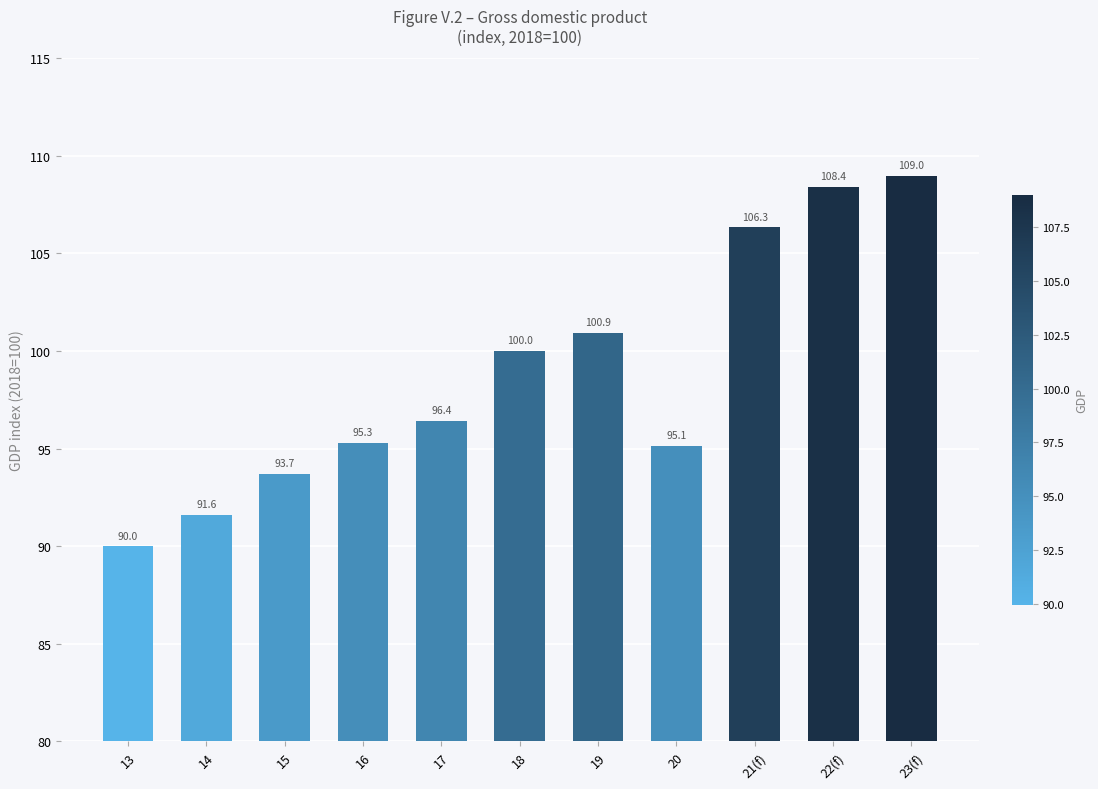

What is the difference between the values at 22(f) and 19?

7.5